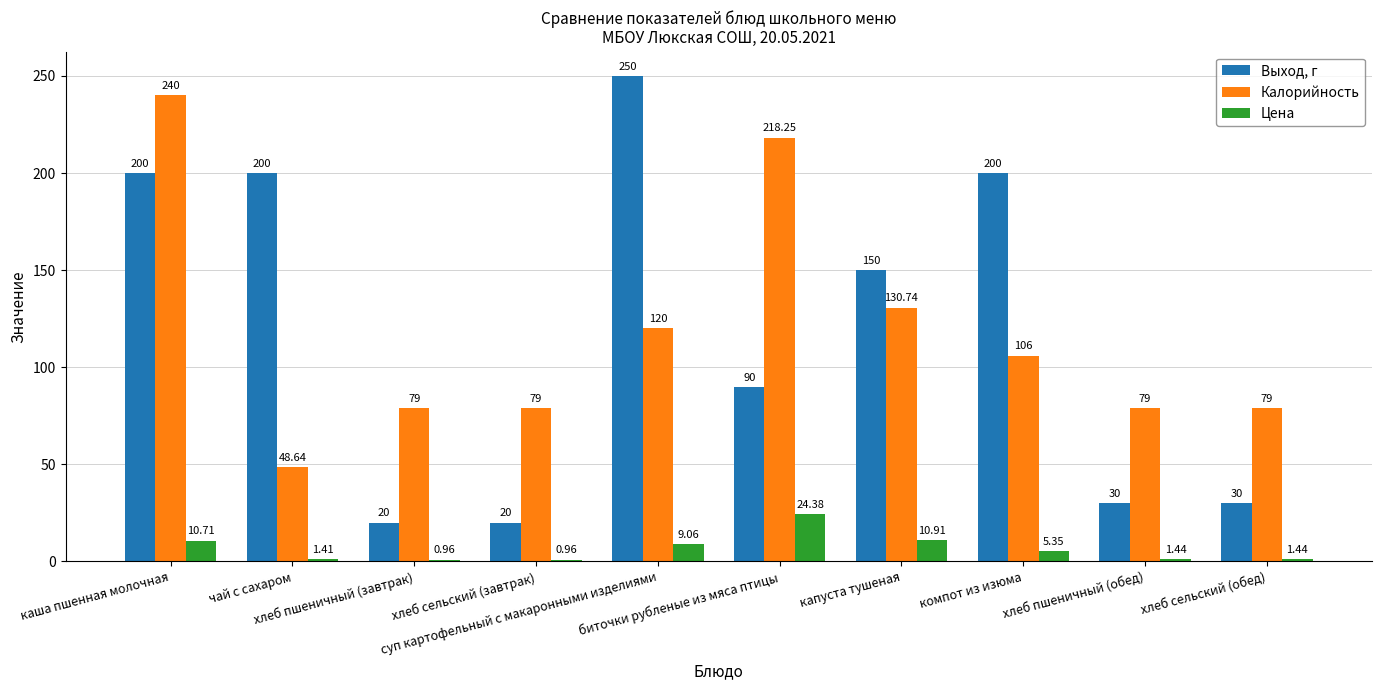

What is the sum of the Калорийность values at хлеб сельский (завтрак) and хлеб пшеничный (обед)?

158.0